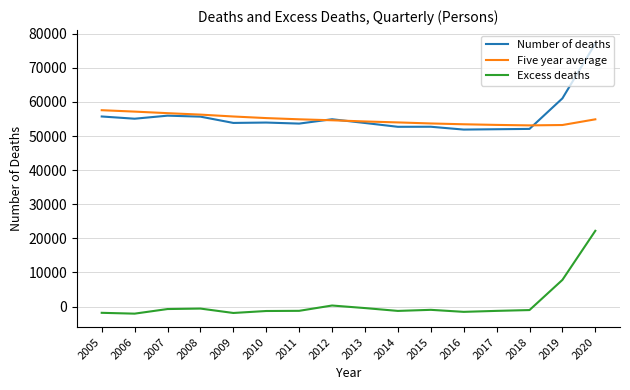

True or false: Number of deaths has a value of 51905.0 at 2016.

True